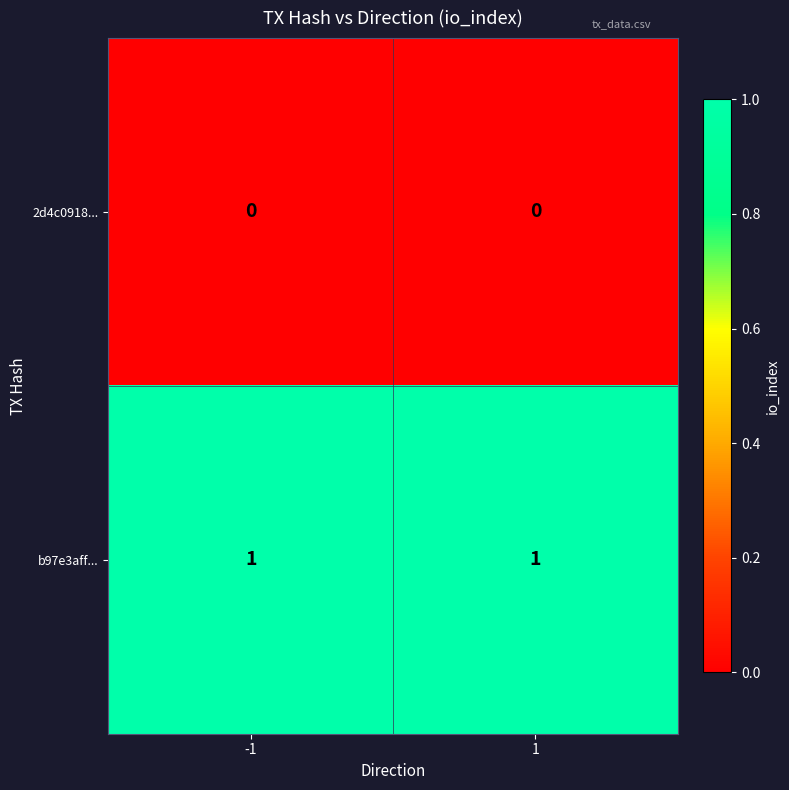

Rank the series at -1 from highest to lowest value.

b97e3aff..., 2d4c0918...